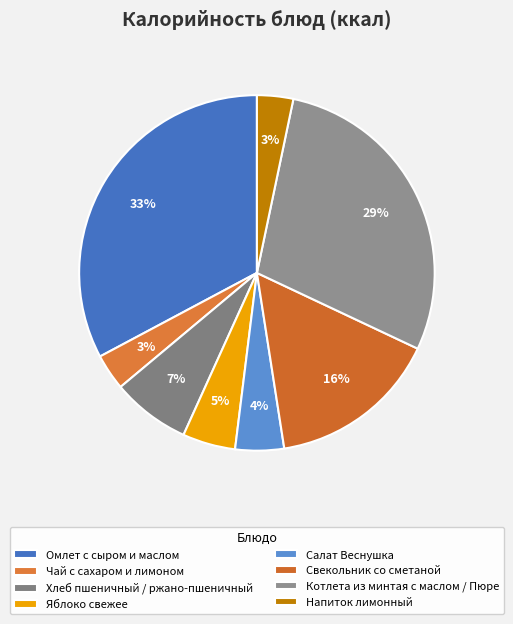

The Напиток лимонный slice represents 11% of the pie. True or false?

False